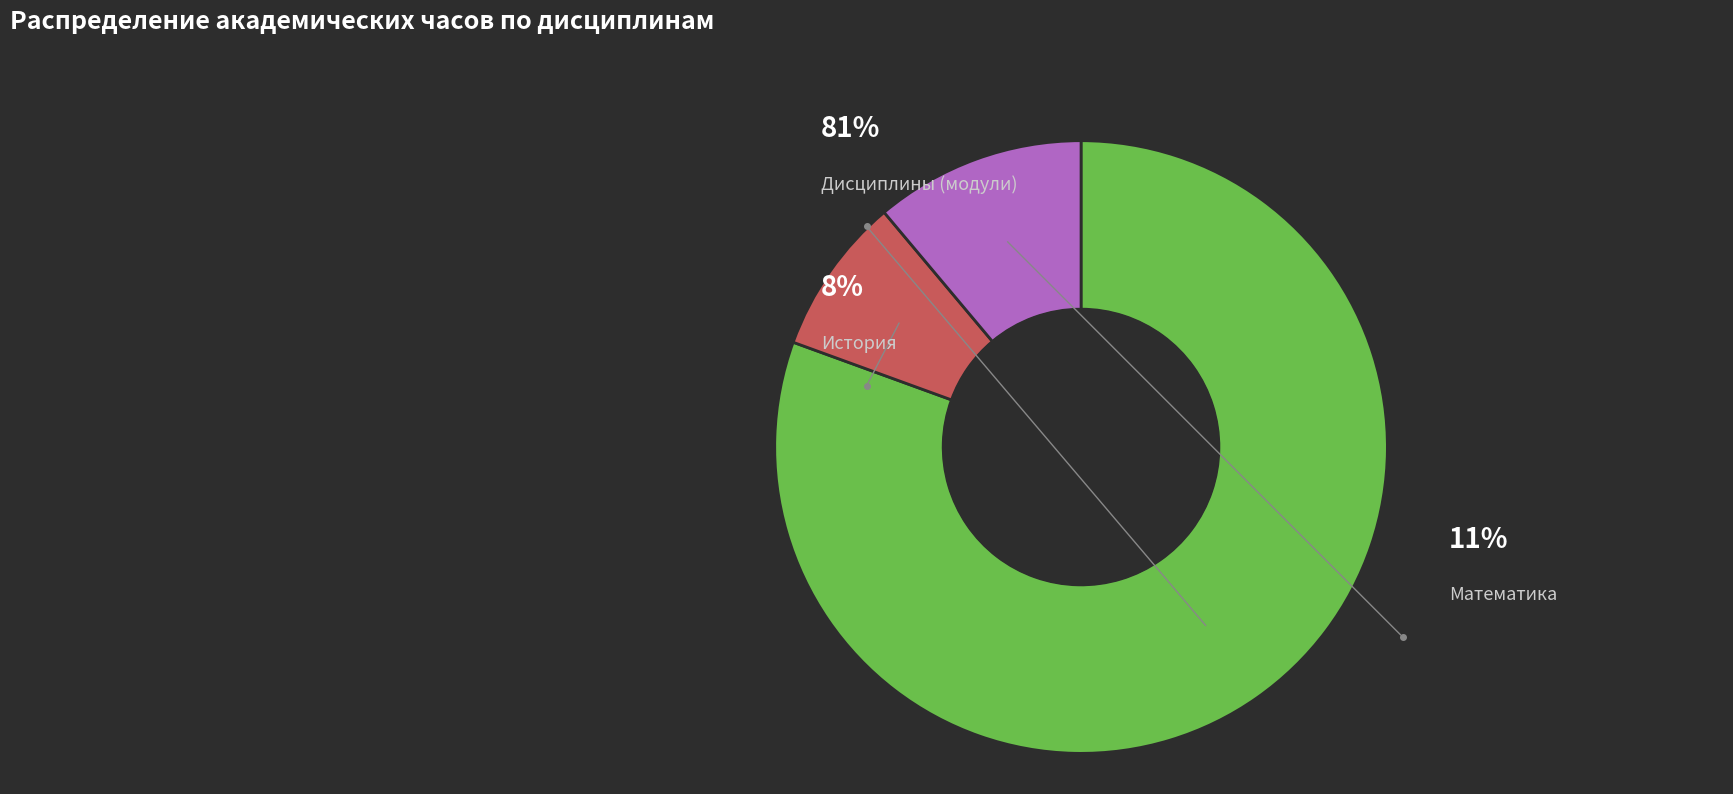

Rank the categories by value from highest to lowest.

Дисциплины (модули), Математика, История